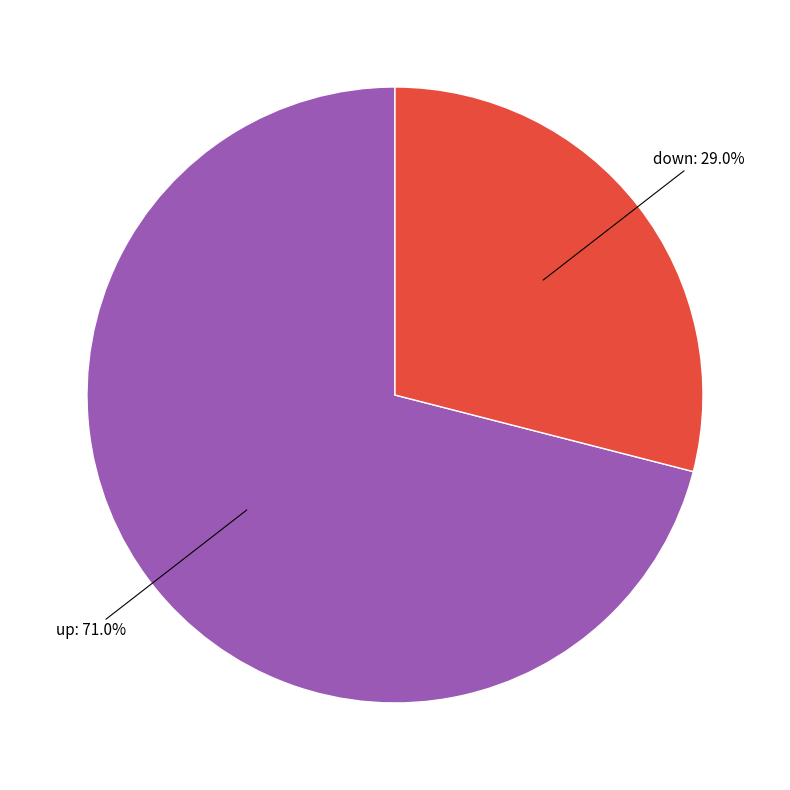

Does any single category account for the majority?

Yes